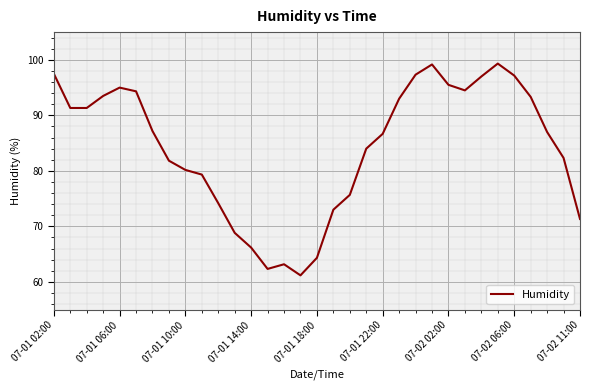

What is the average value?

84.2